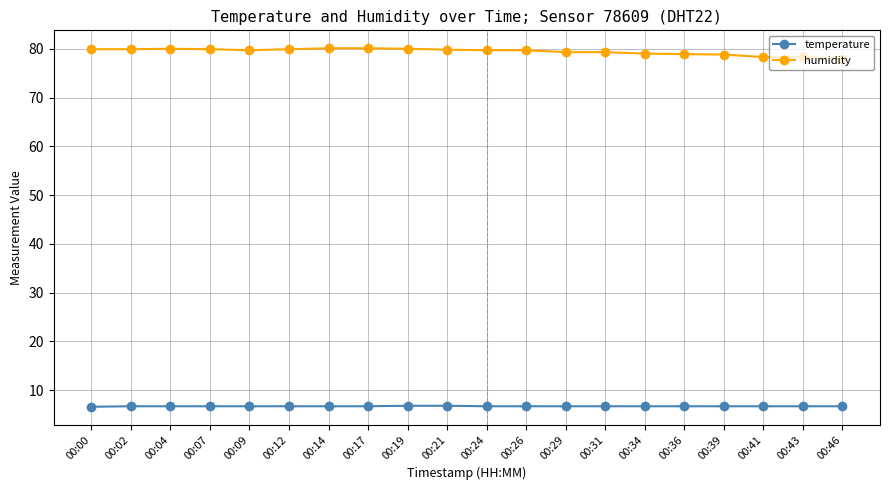

What is the difference between the second highest and minimum values in the humidity series?

2.2